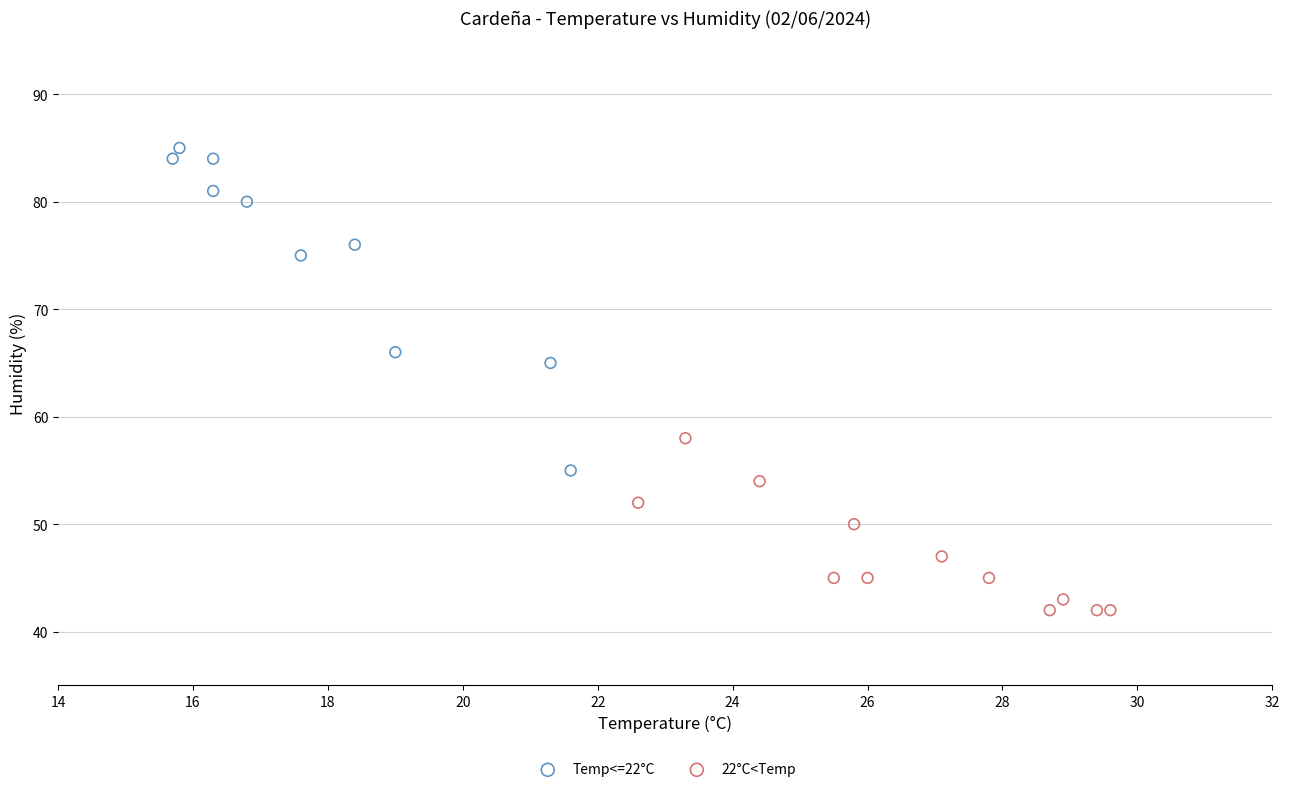

Which series has the widest spread of Y values?

Temp<=22°C